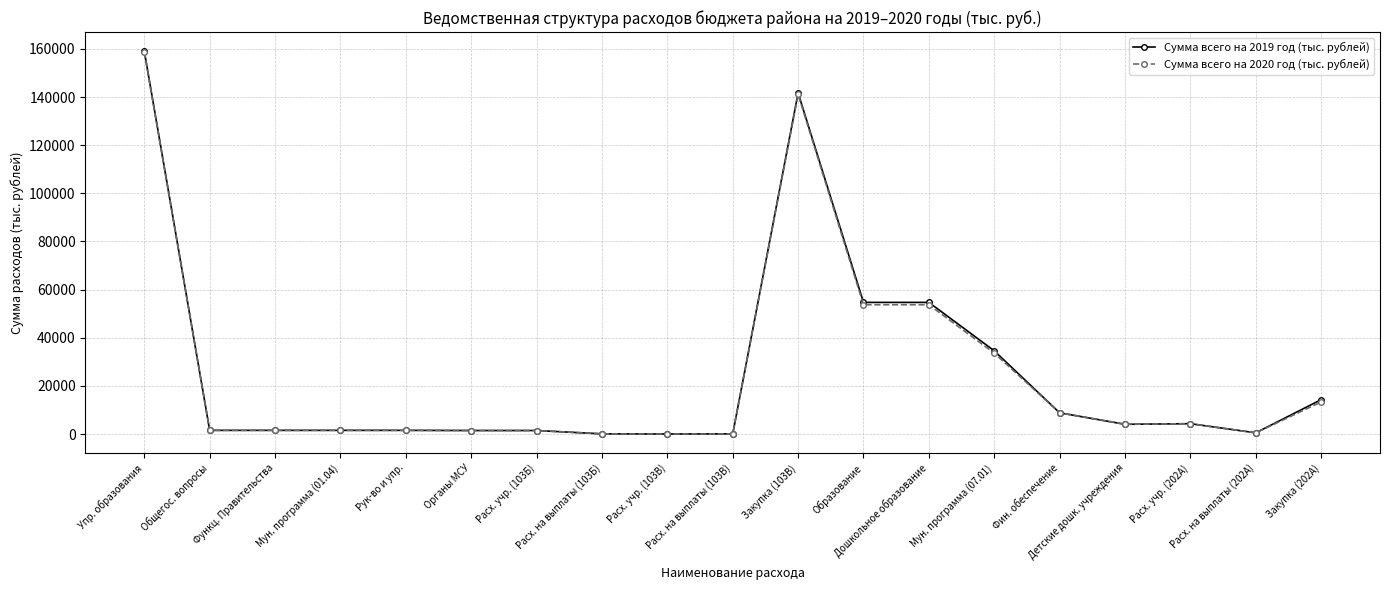

Which series has the widest spread of values?

Сумма всего на 2019 год (тыс. рублей)